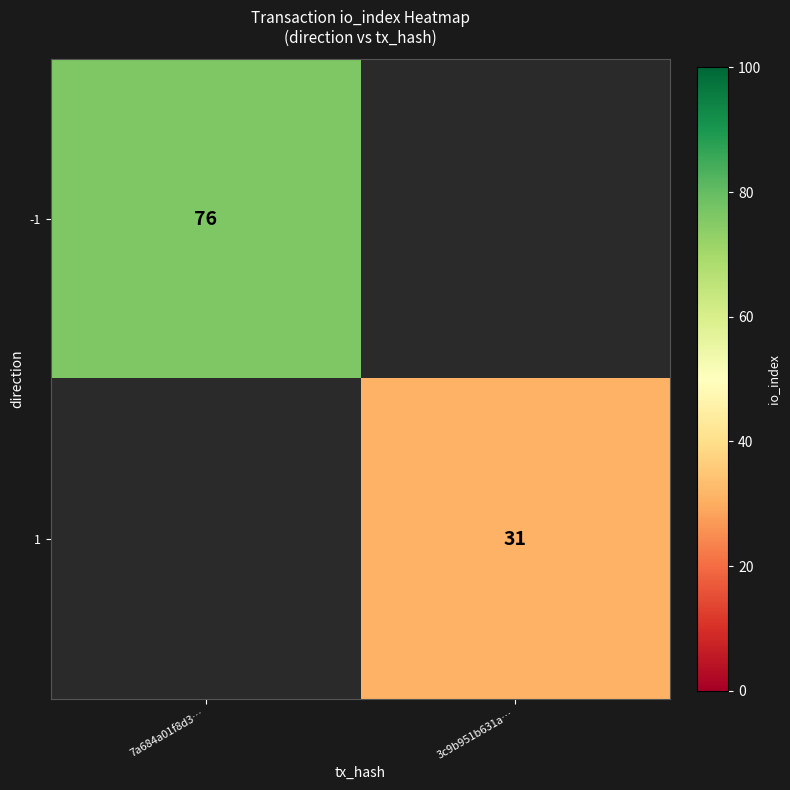

The value of 1 at 3c9b951b631a… is 31. True or false?

True